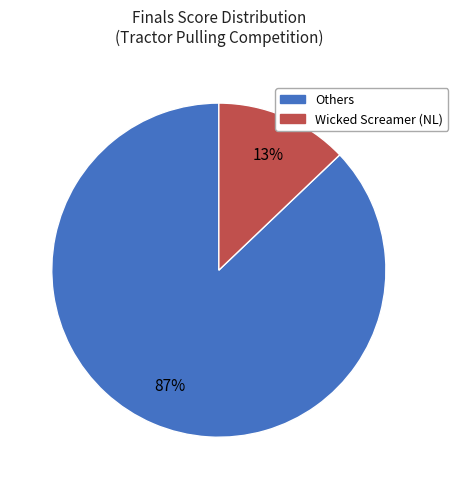

To the nearest percent, what is the difference between the largest and smallest slice percentages?

74%